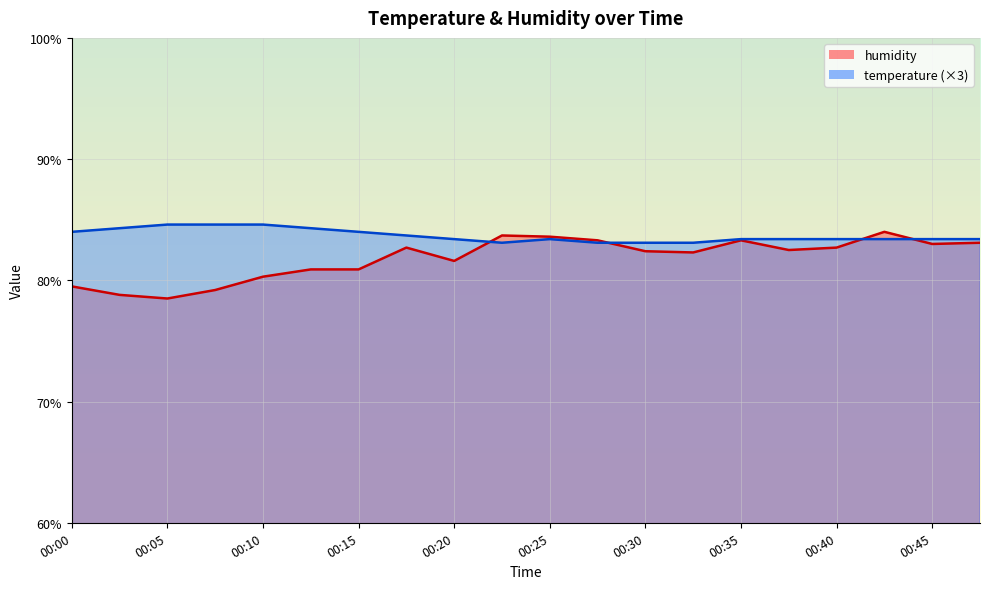

What is the minimum value for temperature?

83.1